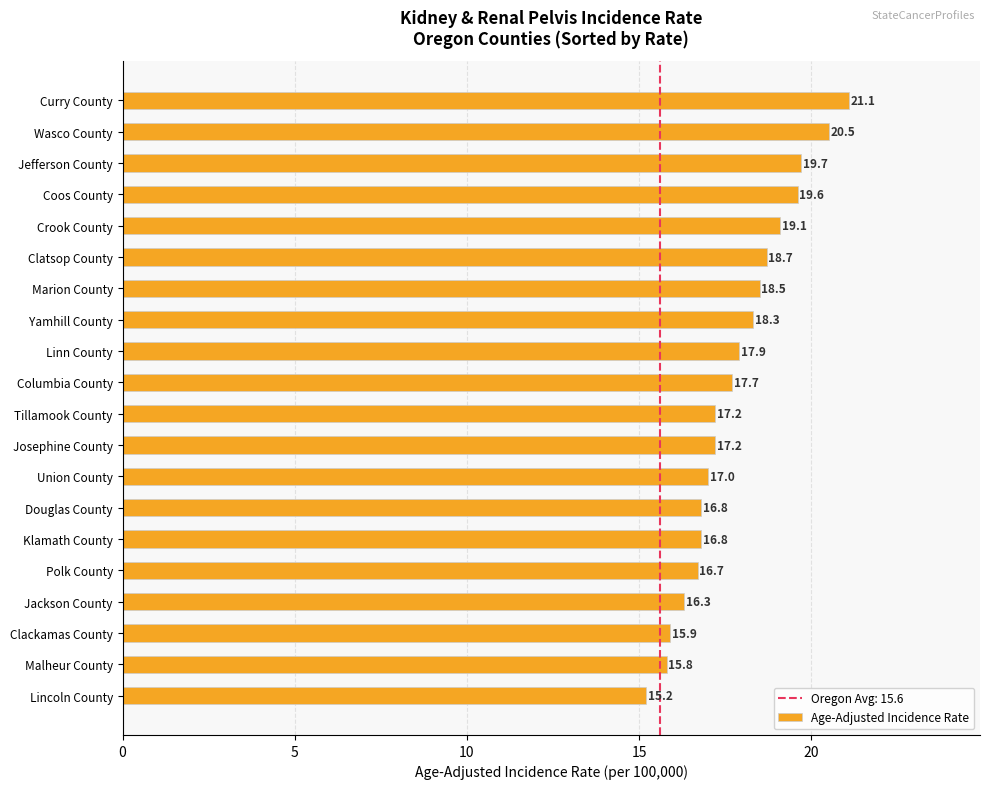

What is the greatest value displayed?

21.1